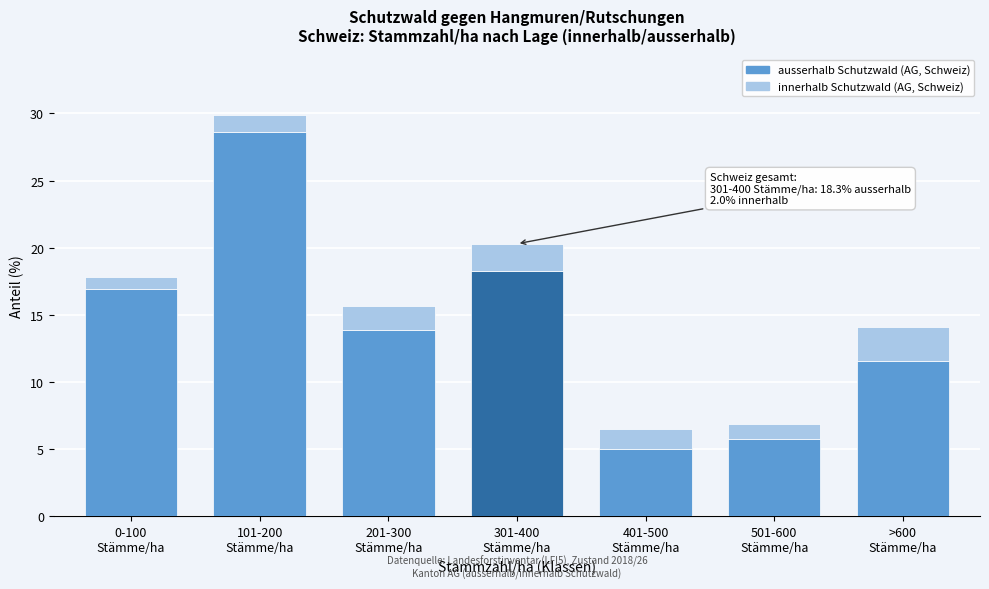

Reading left to right, list the values for the ausserhalb Schutzwald series.

16.9	28.6	13.9	18.3	5.0	5.8	11.6